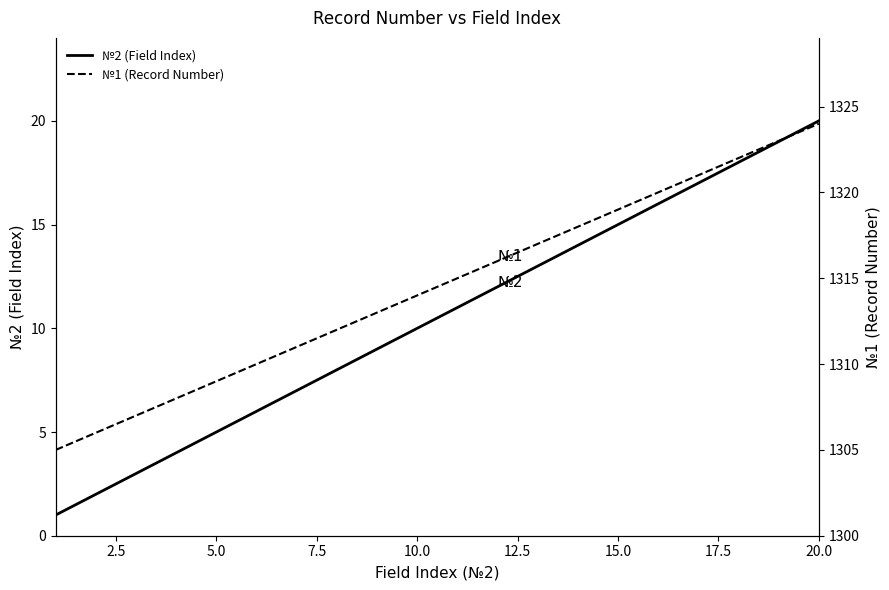

Which category has the highest value in the №2 (Field Index) series?

20.0